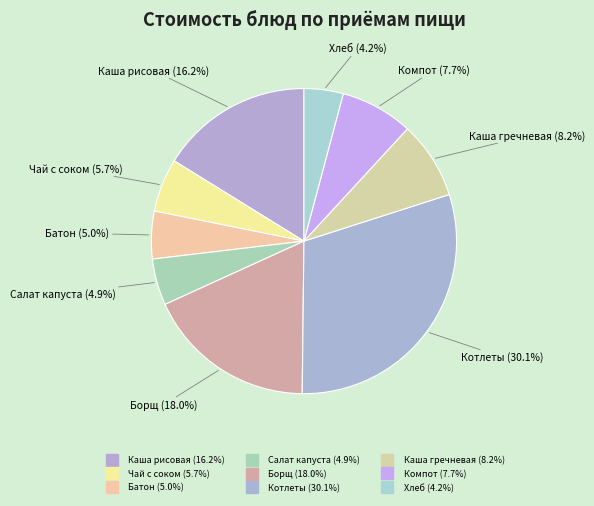

Is there any slice that represents more than half of the pie?

No